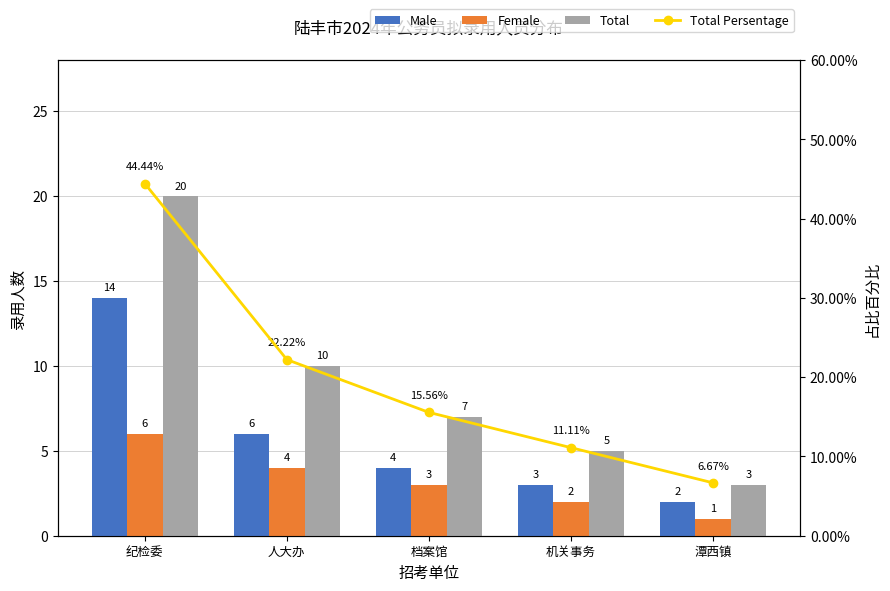

Which series has the largest total across all categories?

Total Persentage